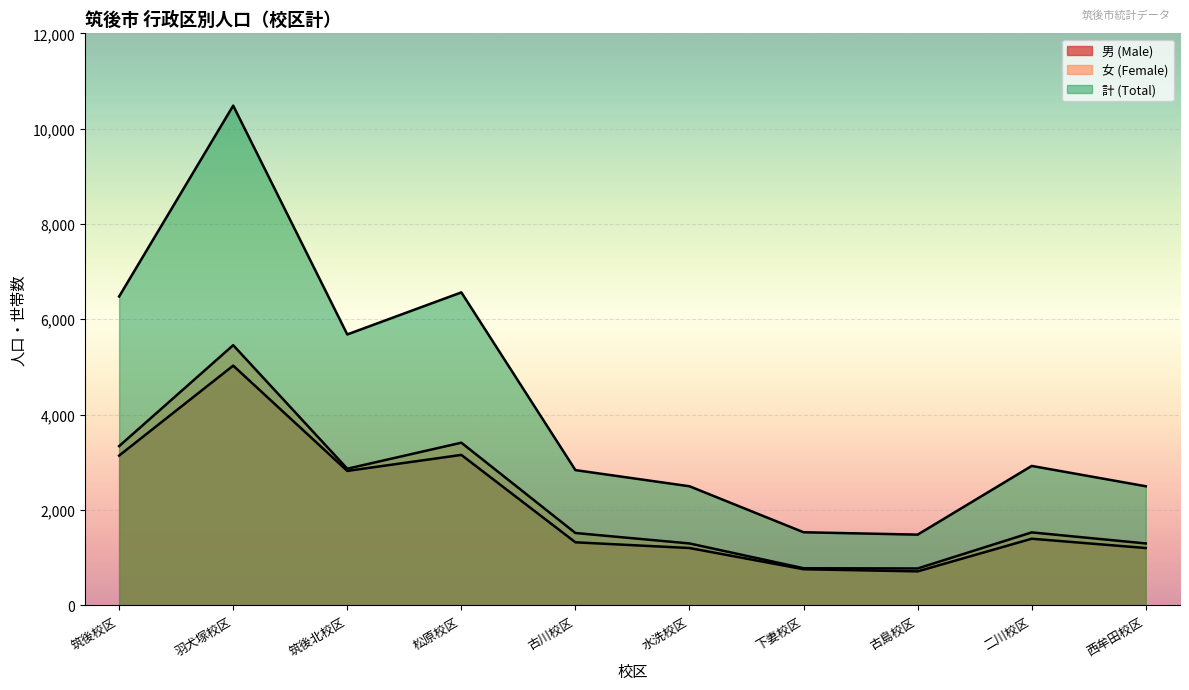

How many lines are shown in the chart?

3